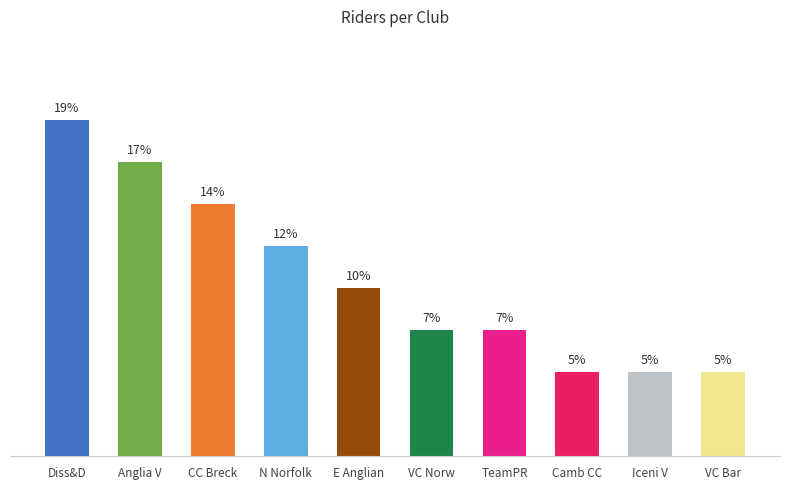

At which label is the value closest to 5?

N Norfolk